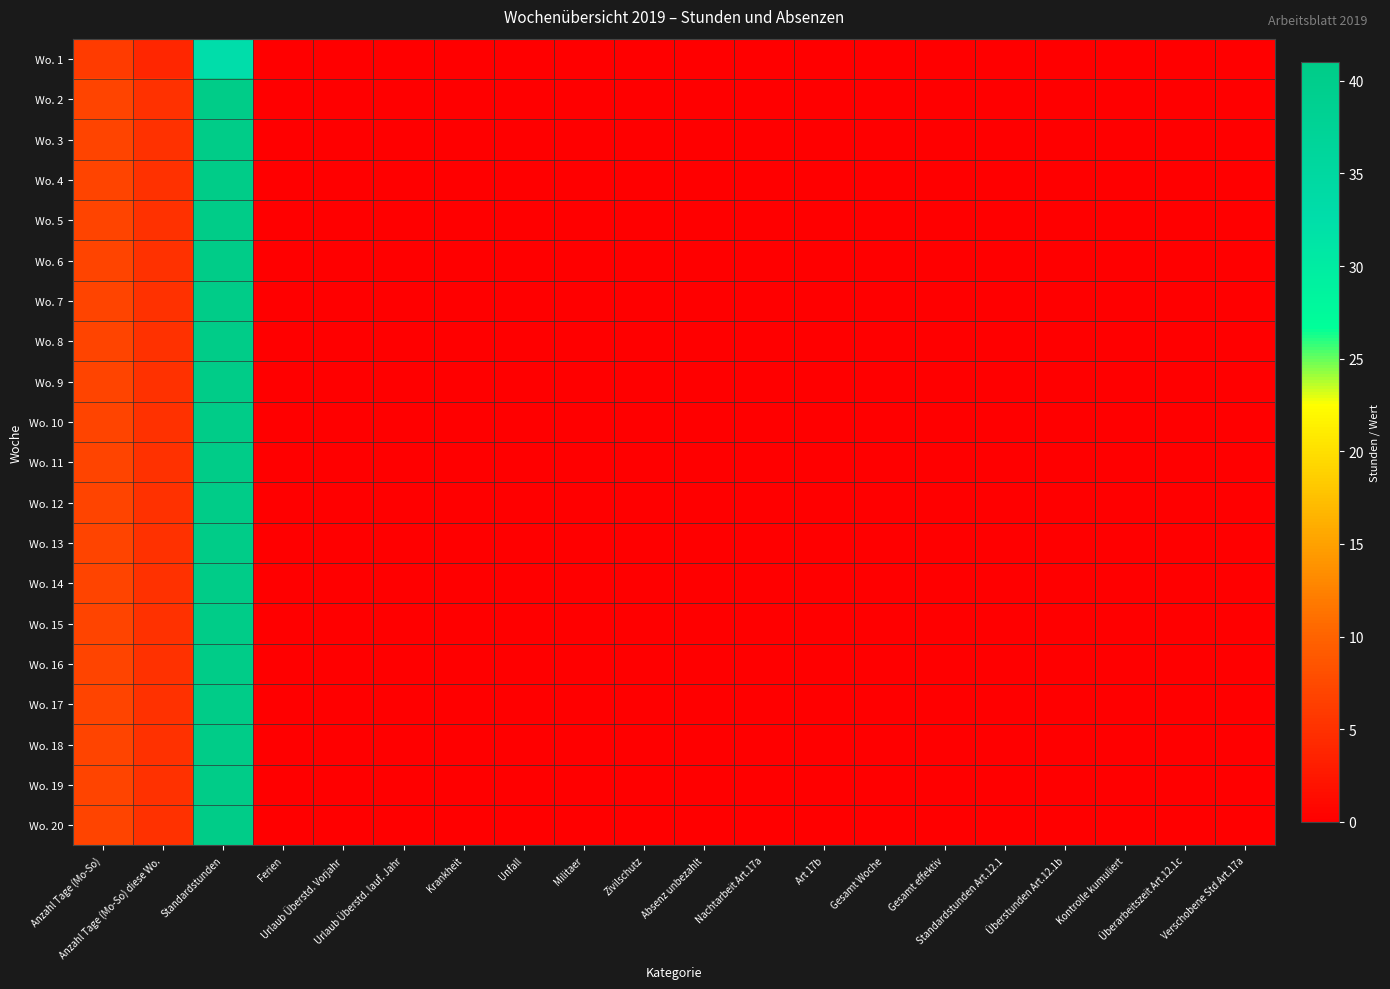

Reading left to right, what are all the values shown in this chart?

Wo. 1: Anzahl Tage (Mo-So)=6.0	Anzahl Tage (Mo-So) diese Wo.=4.0	Standardstunden=32.8	Ferien=0.0	Urlaub Überstd. Vorjahr=0.0	Urlaub Überstd. lauf. Jahr=0.0	Krankheit=0.0	Unfall=0.0	Militaer=0.0	Zivilschutz=0.0	Absenz unbezahlt=0.0	Nachtarbeit Art.17a=0.0	Art 17b=0.0	Gesamt Woche=0.0	Gesamt effektiv=0.0	Standardstunden Art.12.1=0.0	Überstunden Art.12.1b=0.0	Kontrolle kumuliert=0.0	Überarbeitszeit Art.12.1c=0.0	Verschobene Std Art.17a=0.0
Wo. 2: Anzahl Tage (Mo-So)=7.0	Anzahl Tage (Mo-So) diese Wo.=5.0	Standardstunden=41.0	Ferien=0.0	Urlaub Überstd. Vorjahr=0.0	Urlaub Überstd. lauf. Jahr=0.0	Krankheit=0.0	Unfall=0.0	Militaer=0.0	Zivilschutz=0.0	Absenz unbezahlt=0.0	Nachtarbeit Art.17a=0.0	Art 17b=0.0	Gesamt Woche=0.0	Gesamt effektiv=0.0	Standardstunden Art.12.1=0.0	Überstunden Art.12.1b=0.0	Kontrolle kumuliert=0.0	Überarbeitszeit Art.12.1c=0.0	Verschobene Std Art.17a=0.0
Wo. 3: Anzahl Tage (Mo-So)=7.0	Anzahl Tage (Mo-So) diese Wo.=5.0	Standardstunden=41.0	Ferien=0.0	Urlaub Überstd. Vorjahr=0.0	Urlaub Überstd. lauf. Jahr=0.0	Krankheit=0.0	Unfall=0.0	Militaer=0.0	Zivilschutz=0.0	Absenz unbezahlt=0.0	Nachtarbeit Art.17a=0.0	Art 17b=0.0	Gesamt Woche=0.0	Gesamt effektiv=0.0	Standardstunden Art.12.1=0.0	Überstunden Art.12.1b=0.0	Kontrolle kumuliert=0.0	Überarbeitszeit Art.12.1c=0.0	Verschobene Std Art.17a=0.0
Wo. 4: Anzahl Tage (Mo-So)=7.0	Anzahl Tage (Mo-So) diese Wo.=5.0	Standardstunden=41.0	Ferien=0.0	Urlaub Überstd. Vorjahr=0.0	Urlaub Überstd. lauf. Jahr=0.0	Krankheit=0.0	Unfall=0.0	Militaer=0.0	Zivilschutz=0.0	Absenz unbezahlt=0.0	Nachtarbeit Art.17a=0.0	Art 17b=0.0	Gesamt Woche=0.0	Gesamt effektiv=0.0	Standardstunden Art.12.1=0.0	Überstunden Art.12.1b=0.0	Kontrolle kumuliert=0.0	Überarbeitszeit Art.12.1c=0.0	Verschobene Std Art.17a=0.0
Wo. 5: Anzahl Tage (Mo-So)=7.0	Anzahl Tage (Mo-So) diese Wo.=5.0	Standardstunden=41.0	Ferien=0.0	Urlaub Überstd. Vorjahr=0.0	Urlaub Überstd. lauf. Jahr=0.0	Krankheit=0.0	Unfall=0.0	Militaer=0.0	Zivilschutz=0.0	Absenz unbezahlt=0.0	Nachtarbeit Art.17a=0.0	Art 17b=0.0	Gesamt Woche=0.0	Gesamt effektiv=0.0	Standardstunden Art.12.1=0.0	Überstunden Art.12.1b=0.0	Kontrolle kumuliert=0.0	Überarbeitszeit Art.12.1c=0.0	Verschobene Std Art.17a=0.0
Wo. 6: Anzahl Tage (Mo-So)=7.0	Anzahl Tage (Mo-So) diese Wo.=5.0	Standardstunden=41.0	Ferien=0.0	Urlaub Überstd. Vorjahr=0.0	Urlaub Überstd. lauf. Jahr=0.0	Krankheit=0.0	Unfall=0.0	Militaer=0.0	Zivilschutz=0.0	Absenz unbezahlt=0.0	Nachtarbeit Art.17a=0.0	Art 17b=0.0	Gesamt Woche=0.0	Gesamt effektiv=0.0	Standardstunden Art.12.1=0.0	Überstunden Art.12.1b=0.0	Kontrolle kumuliert=0.0	Überarbeitszeit Art.12.1c=0.0	Verschobene Std Art.17a=0.0
Wo. 7: Anzahl Tage (Mo-So)=7.0	Anzahl Tage (Mo-So) diese Wo.=5.0	Standardstunden=41.0	Ferien=0.0	Urlaub Überstd. Vorjahr=0.0	Urlaub Überstd. lauf. Jahr=0.0	Krankheit=0.0	Unfall=0.0	Militaer=0.0	Zivilschutz=0.0	Absenz unbezahlt=0.0	Nachtarbeit Art.17a=0.0	Art 17b=0.0	Gesamt Woche=0.0	Gesamt effektiv=0.0	Standardstunden Art.12.1=0.0	Überstunden Art.12.1b=0.0	Kontrolle kumuliert=0.0	Überarbeitszeit Art.12.1c=0.0	Verschobene Std Art.17a=0.0
Wo. 8: Anzahl Tage (Mo-So)=7.0	Anzahl Tage (Mo-So) diese Wo.=5.0	Standardstunden=41.0	Ferien=0.0	Urlaub Überstd. Vorjahr=0.0	Urlaub Überstd. lauf. Jahr=0.0	Krankheit=0.0	Unfall=0.0	Militaer=0.0	Zivilschutz=0.0	Absenz unbezahlt=0.0	Nachtarbeit Art.17a=0.0	Art 17b=0.0	Gesamt Woche=0.0	Gesamt effektiv=0.0	Standardstunden Art.12.1=0.0	Überstunden Art.12.1b=0.0	Kontrolle kumuliert=0.0	Überarbeitszeit Art.12.1c=0.0	Verschobene Std Art.17a=0.0
Wo. 9: Anzahl Tage (Mo-So)=7.0	Anzahl Tage (Mo-So) diese Wo.=5.0	Standardstunden=41.0	Ferien=0.0	Urlaub Überstd. Vorjahr=0.0	Urlaub Überstd. lauf. Jahr=0.0	Krankheit=0.0	Unfall=0.0	Militaer=0.0	Zivilschutz=0.0	Absenz unbezahlt=0.0	Nachtarbeit Art.17a=0.0	Art 17b=0.0	Gesamt Woche=0.0	Gesamt effektiv=0.0	Standardstunden Art.12.1=0.0	Überstunden Art.12.1b=0.0	Kontrolle kumuliert=0.0	Überarbeitszeit Art.12.1c=0.0	Verschobene Std Art.17a=0.0
Wo. 10: Anzahl Tage (Mo-So)=7.0	Anzahl Tage (Mo-So) diese Wo.=5.0	Standardstunden=41.0	Ferien=0.0	Urlaub Überstd. Vorjahr=0.0	Urlaub Überstd. lauf. Jahr=0.0	Krankheit=0.0	Unfall=0.0	Militaer=0.0	Zivilschutz=0.0	Absenz unbezahlt=0.0	Nachtarbeit Art.17a=0.0	Art 17b=0.0	Gesamt Woche=0.0	Gesamt effektiv=0.0	Standardstunden Art.12.1=0.0	Überstunden Art.12.1b=0.0	Kontrolle kumuliert=0.0	Überarbeitszeit Art.12.1c=0.0	Verschobene Std Art.17a=0.0
Wo. 11: Anzahl Tage (Mo-So)=7.0	Anzahl Tage (Mo-So) diese Wo.=5.0	Standardstunden=41.0	Ferien=0.0	Urlaub Überstd. Vorjahr=0.0	Urlaub Überstd. lauf. Jahr=0.0	Krankheit=0.0	Unfall=0.0	Militaer=0.0	Zivilschutz=0.0	Absenz unbezahlt=0.0	Nachtarbeit Art.17a=0.0	Art 17b=0.0	Gesamt Woche=0.0	Gesamt effektiv=0.0	Standardstunden Art.12.1=0.0	Überstunden Art.12.1b=0.0	Kontrolle kumuliert=0.0	Überarbeitszeit Art.12.1c=0.0	Verschobene Std Art.17a=0.0
Wo. 12: Anzahl Tage (Mo-So)=7.0	Anzahl Tage (Mo-So) diese Wo.=5.0	Standardstunden=41.0	Ferien=0.0	Urlaub Überstd. Vorjahr=0.0	Urlaub Überstd. lauf. Jahr=0.0	Krankheit=0.0	Unfall=0.0	Militaer=0.0	Zivilschutz=0.0	Absenz unbezahlt=0.0	Nachtarbeit Art.17a=0.0	Art 17b=0.0	Gesamt Woche=0.0	Gesamt effektiv=0.0	Standardstunden Art.12.1=0.0	Überstunden Art.12.1b=0.0	Kontrolle kumuliert=0.0	Überarbeitszeit Art.12.1c=0.0	Verschobene Std Art.17a=0.0
Wo. 13: Anzahl Tage (Mo-So)=7.0	Anzahl Tage (Mo-So) diese Wo.=5.0	Standardstunden=41.0	Ferien=0.0	Urlaub Überstd. Vorjahr=0.0	Urlaub Überstd. lauf. Jahr=0.0	Krankheit=0.0	Unfall=0.0	Militaer=0.0	Zivilschutz=0.0	Absenz unbezahlt=0.0	Nachtarbeit Art.17a=0.0	Art 17b=0.0	Gesamt Woche=0.0	Gesamt effektiv=0.0	Standardstunden Art.12.1=0.0	Überstunden Art.12.1b=0.0	Kontrolle kumuliert=0.0	Überarbeitszeit Art.12.1c=0.0	Verschobene Std Art.17a=0.0
Wo. 14: Anzahl Tage (Mo-So)=7.0	Anzahl Tage (Mo-So) diese Wo.=5.0	Standardstunden=41.0	Ferien=0.0	Urlaub Überstd. Vorjahr=0.0	Urlaub Überstd. lauf. Jahr=0.0	Krankheit=0.0	Unfall=0.0	Militaer=0.0	Zivilschutz=0.0	Absenz unbezahlt=0.0	Nachtarbeit Art.17a=0.0	Art 17b=0.0	Gesamt Woche=0.0	Gesamt effektiv=0.0	Standardstunden Art.12.1=0.0	Überstunden Art.12.1b=0.0	Kontrolle kumuliert=0.0	Überarbeitszeit Art.12.1c=0.0	Verschobene Std Art.17a=0.0
Wo. 15: Anzahl Tage (Mo-So)=7.0	Anzahl Tage (Mo-So) diese Wo.=5.0	Standardstunden=41.0	Ferien=0.0	Urlaub Überstd. Vorjahr=0.0	Urlaub Überstd. lauf. Jahr=0.0	Krankheit=0.0	Unfall=0.0	Militaer=0.0	Zivilschutz=0.0	Absenz unbezahlt=0.0	Nachtarbeit Art.17a=0.0	Art 17b=0.0	Gesamt Woche=0.0	Gesamt effektiv=0.0	Standardstunden Art.12.1=0.0	Überstunden Art.12.1b=0.0	Kontrolle kumuliert=0.0	Überarbeitszeit Art.12.1c=0.0	Verschobene Std Art.17a=0.0
Wo. 16: Anzahl Tage (Mo-So)=7.0	Anzahl Tage (Mo-So) diese Wo.=5.0	Standardstunden=41.0	Ferien=0.0	Urlaub Überstd. Vorjahr=0.0	Urlaub Überstd. lauf. Jahr=0.0	Krankheit=0.0	Unfall=0.0	Militaer=0.0	Zivilschutz=0.0	Absenz unbezahlt=0.0	Nachtarbeit Art.17a=0.0	Art 17b=0.0	Gesamt Woche=0.0	Gesamt effektiv=0.0	Standardstunden Art.12.1=0.0	Überstunden Art.12.1b=0.0	Kontrolle kumuliert=0.0	Überarbeitszeit Art.12.1c=0.0	Verschobene Std Art.17a=0.0
Wo. 17: Anzahl Tage (Mo-So)=7.0	Anzahl Tage (Mo-So) diese Wo.=5.0	Standardstunden=41.0	Ferien=0.0	Urlaub Überstd. Vorjahr=0.0	Urlaub Überstd. lauf. Jahr=0.0	Krankheit=0.0	Unfall=0.0	Militaer=0.0	Zivilschutz=0.0	Absenz unbezahlt=0.0	Nachtarbeit Art.17a=0.0	Art 17b=0.0	Gesamt Woche=0.0	Gesamt effektiv=0.0	Standardstunden Art.12.1=0.0	Überstunden Art.12.1b=0.0	Kontrolle kumuliert=0.0	Überarbeitszeit Art.12.1c=0.0	Verschobene Std Art.17a=0.0
Wo. 18: Anzahl Tage (Mo-So)=7.0	Anzahl Tage (Mo-So) diese Wo.=5.0	Standardstunden=41.0	Ferien=0.0	Urlaub Überstd. Vorjahr=0.0	Urlaub Überstd. lauf. Jahr=0.0	Krankheit=0.0	Unfall=0.0	Militaer=0.0	Zivilschutz=0.0	Absenz unbezahlt=0.0	Nachtarbeit Art.17a=0.0	Art 17b=0.0	Gesamt Woche=0.0	Gesamt effektiv=0.0	Standardstunden Art.12.1=0.0	Überstunden Art.12.1b=0.0	Kontrolle kumuliert=0.0	Überarbeitszeit Art.12.1c=0.0	Verschobene Std Art.17a=0.0
Wo. 19: Anzahl Tage (Mo-So)=7.0	Anzahl Tage (Mo-So) diese Wo.=5.0	Standardstunden=41.0	Ferien=0.0	Urlaub Überstd. Vorjahr=0.0	Urlaub Überstd. lauf. Jahr=0.0	Krankheit=0.0	Unfall=0.0	Militaer=0.0	Zivilschutz=0.0	Absenz unbezahlt=0.0	Nachtarbeit Art.17a=0.0	Art 17b=0.0	Gesamt Woche=0.0	Gesamt effektiv=0.0	Standardstunden Art.12.1=0.0	Überstunden Art.12.1b=0.0	Kontrolle kumuliert=0.0	Überarbeitszeit Art.12.1c=0.0	Verschobene Std Art.17a=0.0
Wo. 20: Anzahl Tage (Mo-So)=7.0	Anzahl Tage (Mo-So) diese Wo.=5.0	Standardstunden=41.0	Ferien=0.0	Urlaub Überstd. Vorjahr=0.0	Urlaub Überstd. lauf. Jahr=0.0	Krankheit=0.0	Unfall=0.0	Militaer=0.0	Zivilschutz=0.0	Absenz unbezahlt=0.0	Nachtarbeit Art.17a=0.0	Art 17b=0.0	Gesamt Woche=0.0	Gesamt effektiv=0.0	Standardstunden Art.12.1=0.0	Überstunden Art.12.1b=0.0	Kontrolle kumuliert=0.0	Überarbeitszeit Art.12.1c=0.0	Verschobene Std Art.17a=0.0